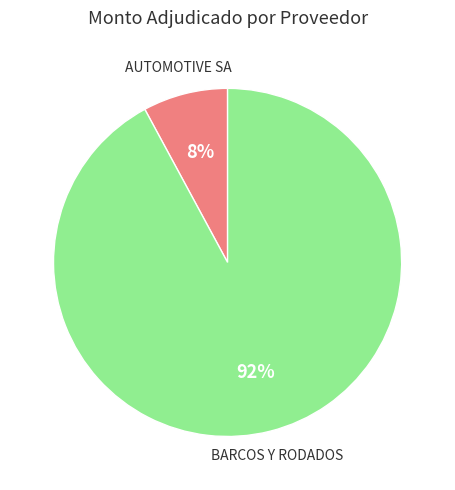

To the nearest percent, what is the average slice percentage?

50%